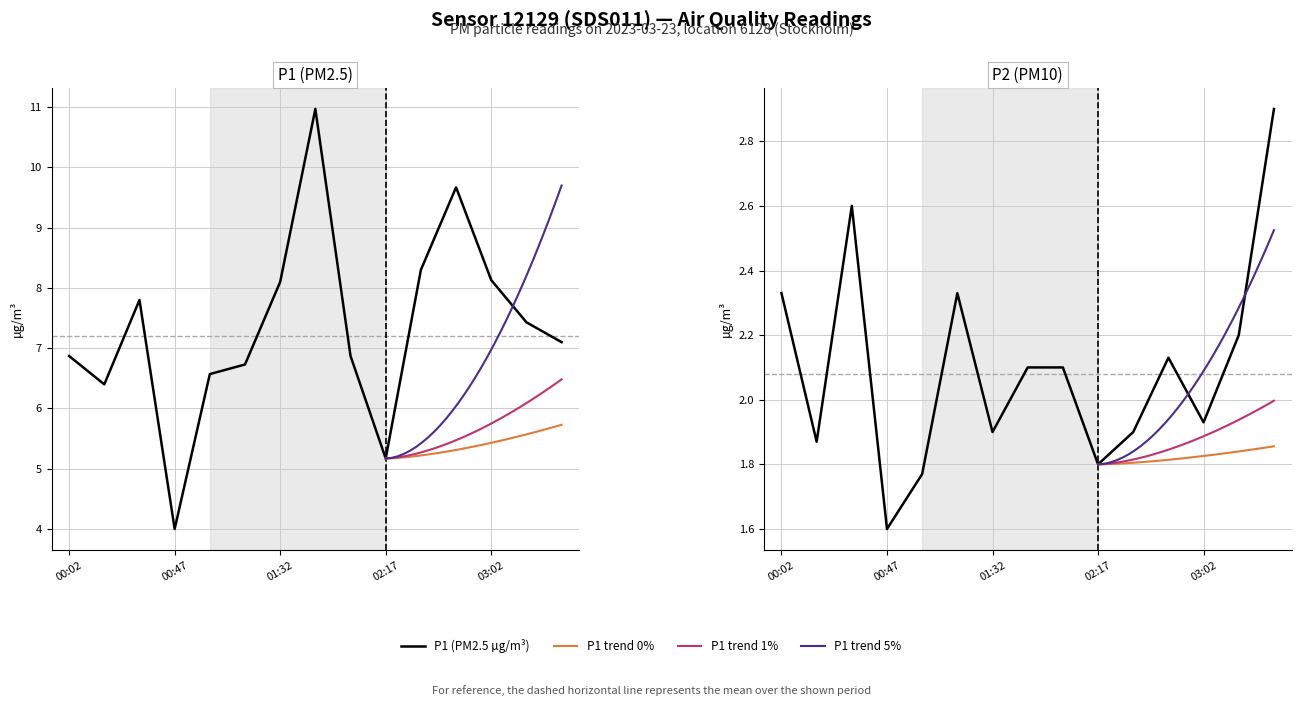

How many interior local peaks does the P2 series have?

3